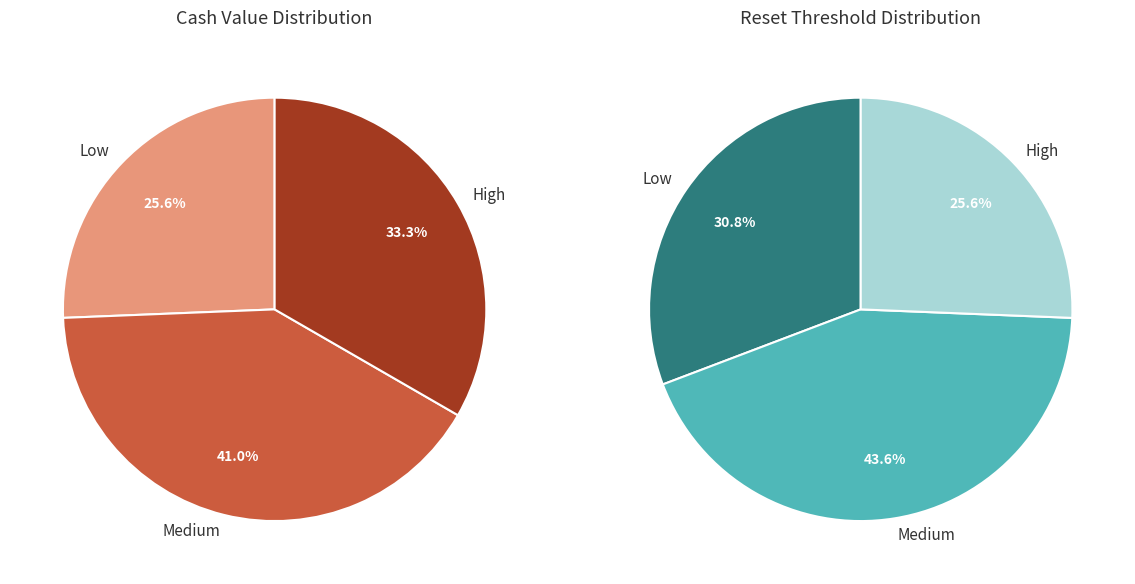

Is 4 the majority of the pie?

No